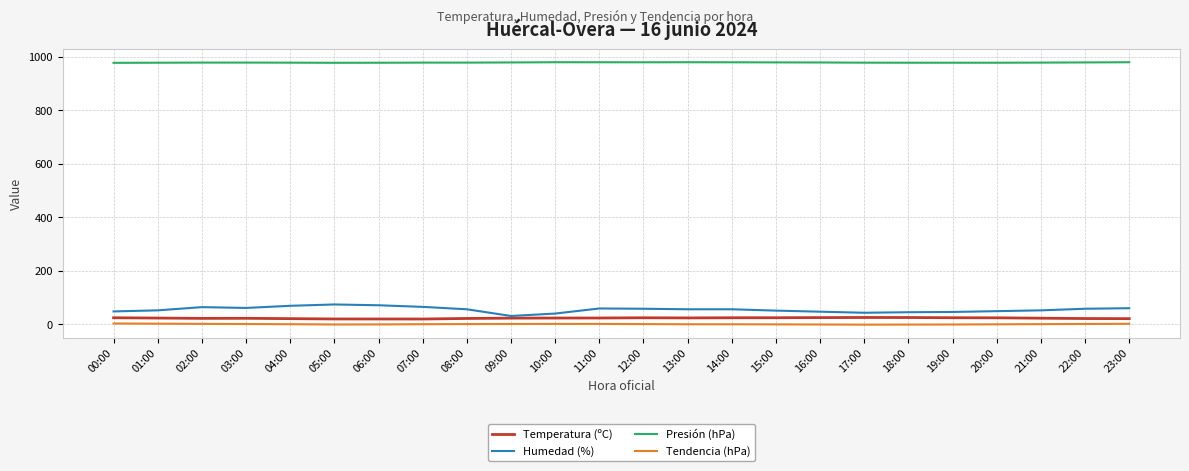

True or false: Presión (hPa) and Humedad (%) intersect in this chart.

False